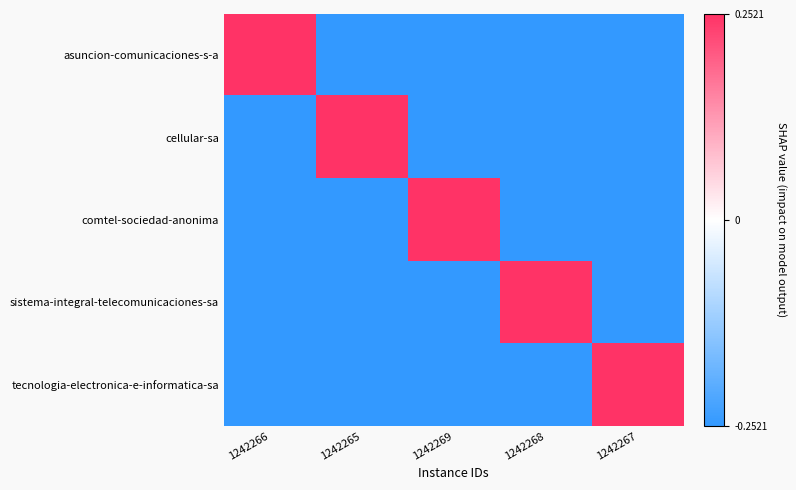

Reading right to left, transcribe all the data shown in this chart.

asuncion-comunicaciones-s-a: 1242267=-0.5	1242268=-0.5	1242269=-0.5	1242265=-0.5	1242266=0.5
cellular-sa: 1242267=-0.5	1242268=-0.5	1242269=-0.5	1242265=0.5	1242266=-0.5
comtel-sociedad-anonima: 1242267=-0.5	1242268=-0.5	1242269=0.5	1242265=-0.5	1242266=-0.5
sistema-integral-telecomunicaciones-sa: 1242267=-0.5	1242268=0.5	1242269=-0.5	1242265=-0.5	1242266=-0.5
tecnologia-electronica-e-informatica-sa: 1242267=0.5	1242268=-0.5	1242269=-0.5	1242265=-0.5	1242266=-0.5